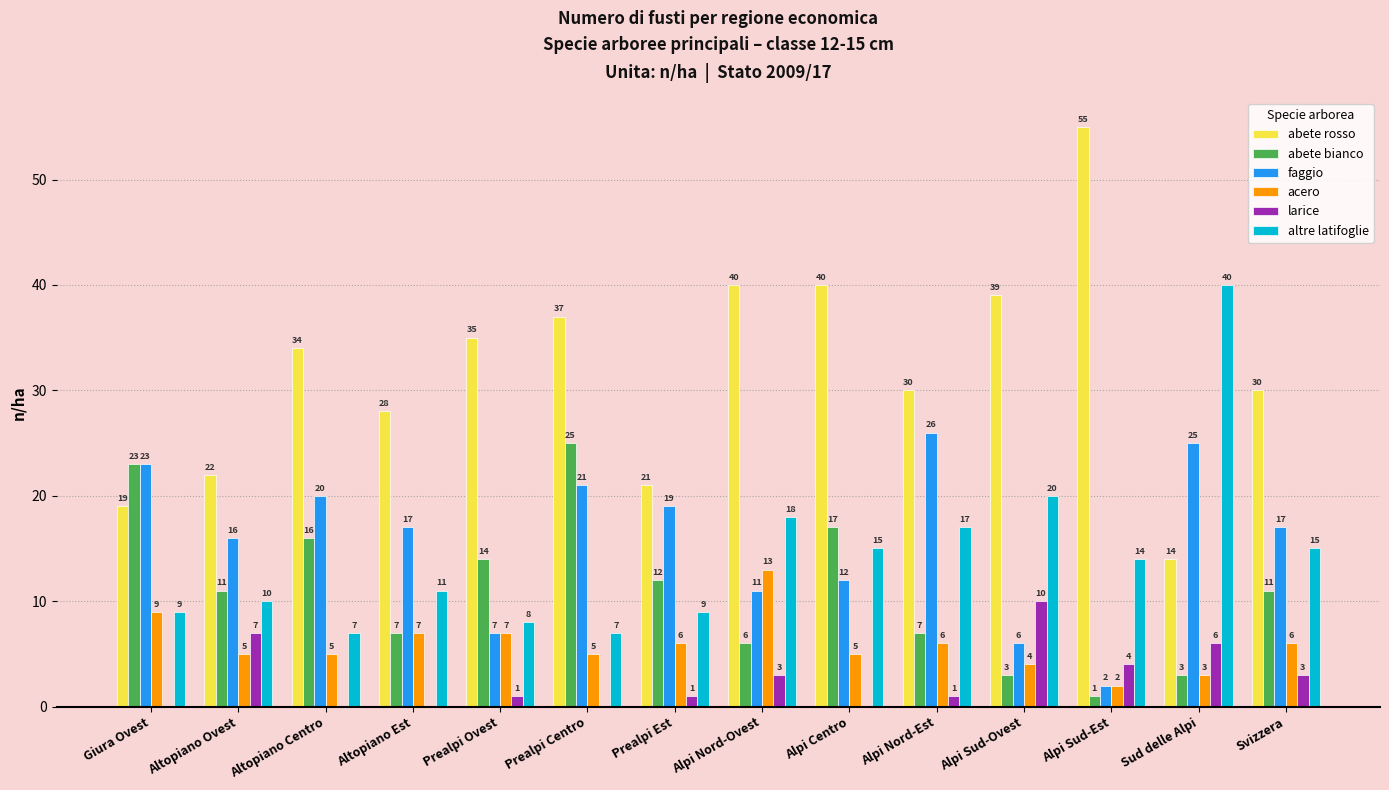

What is the sum of the faggio values at Sud delle Alpi and Svizzera?

42